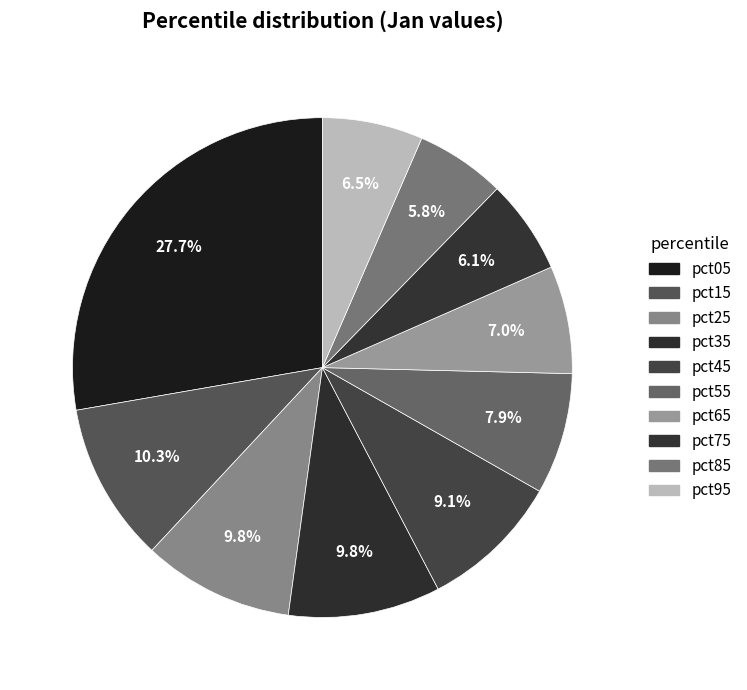

Is pct45 the majority of the pie?

No